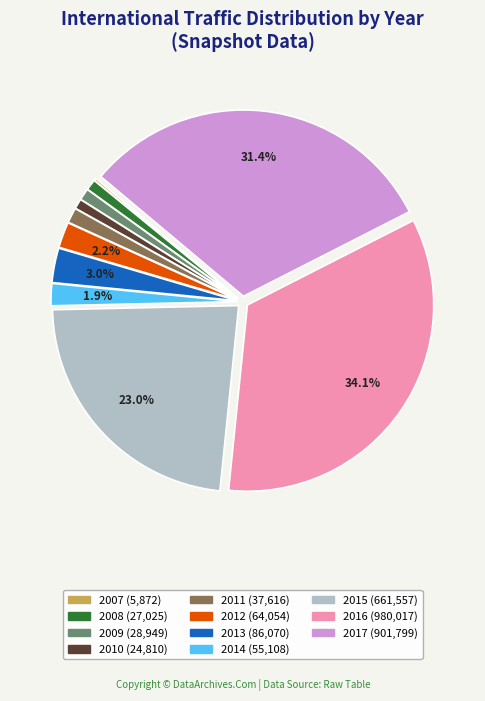

Is there any slice that represents more than half of the pie?

No